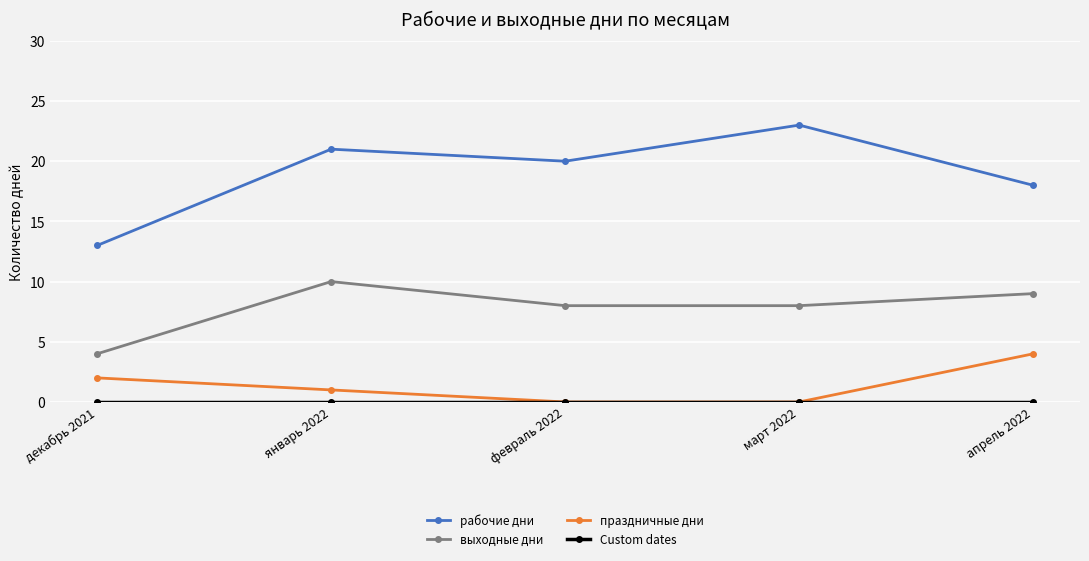

What is the difference between the рабочие дни values at декабрь 2021 and апрель 2022?

5